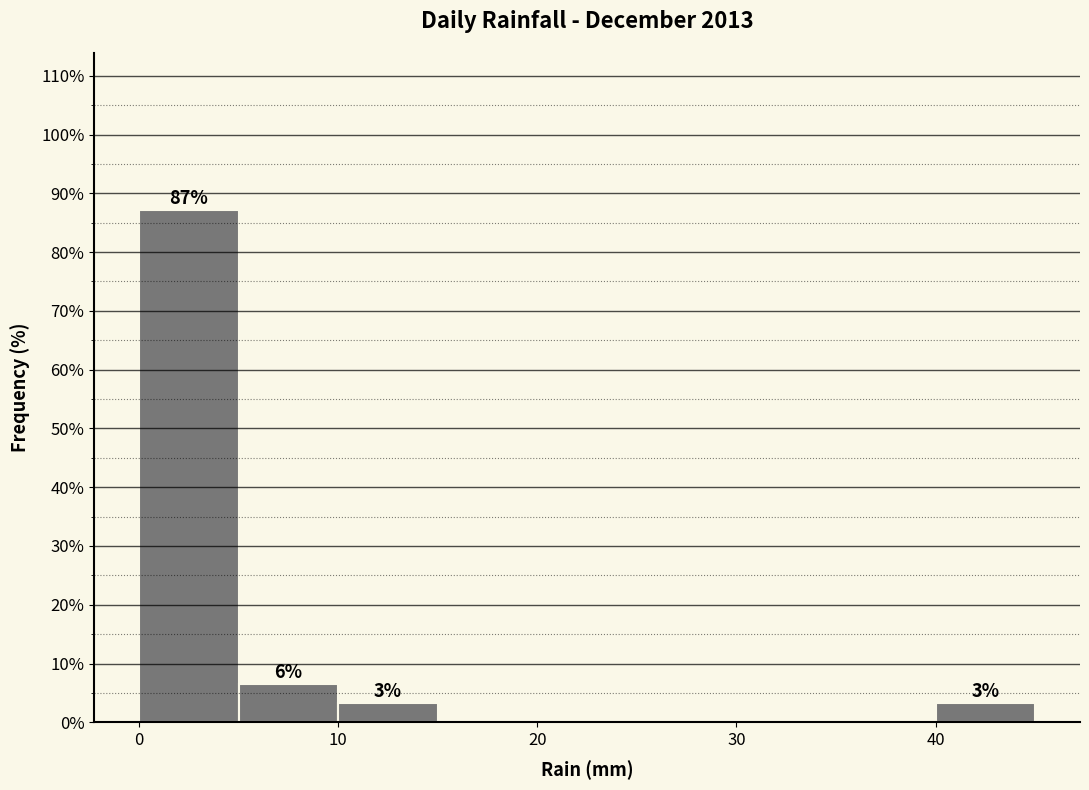

Which range on the x-axis has the tallest bar?

0 to 5